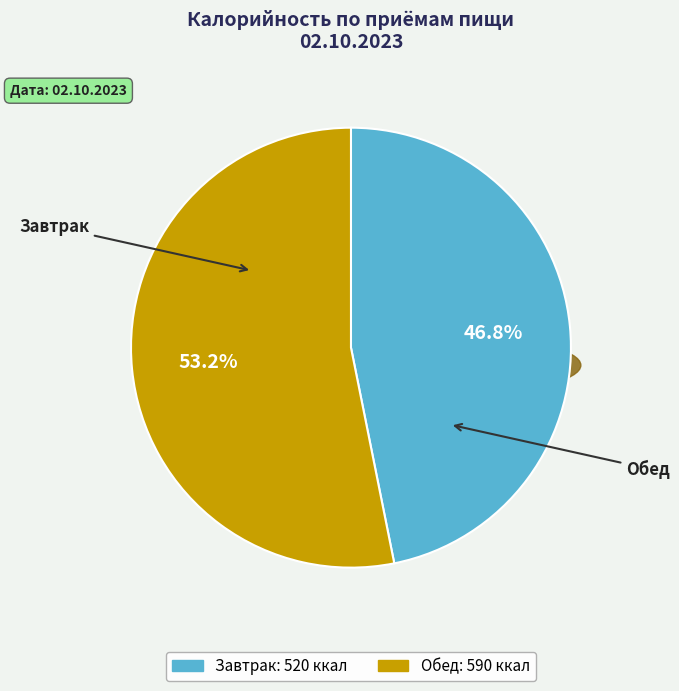

To the nearest percent, what portion does Обед represent?

53%